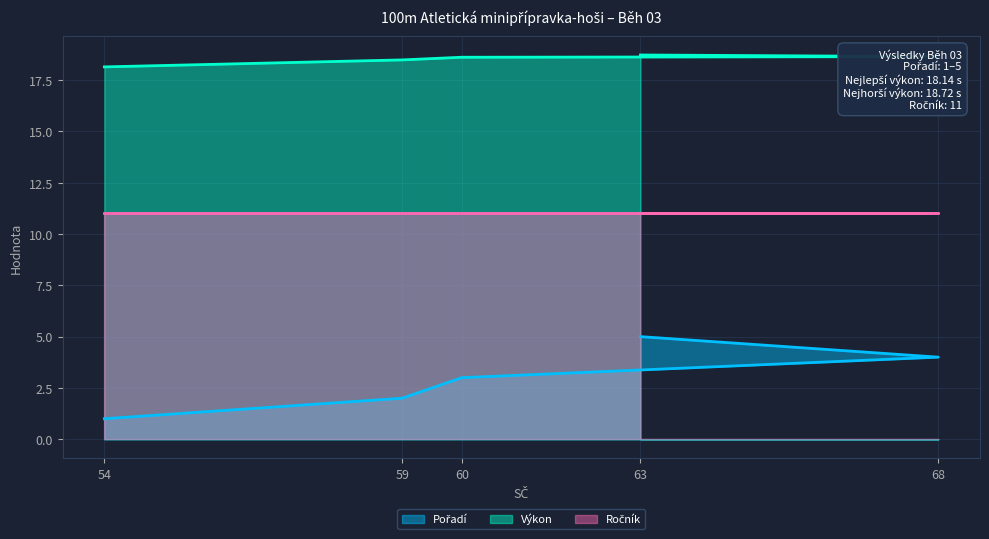

How many Pořadí values are between 2 and 4?

3